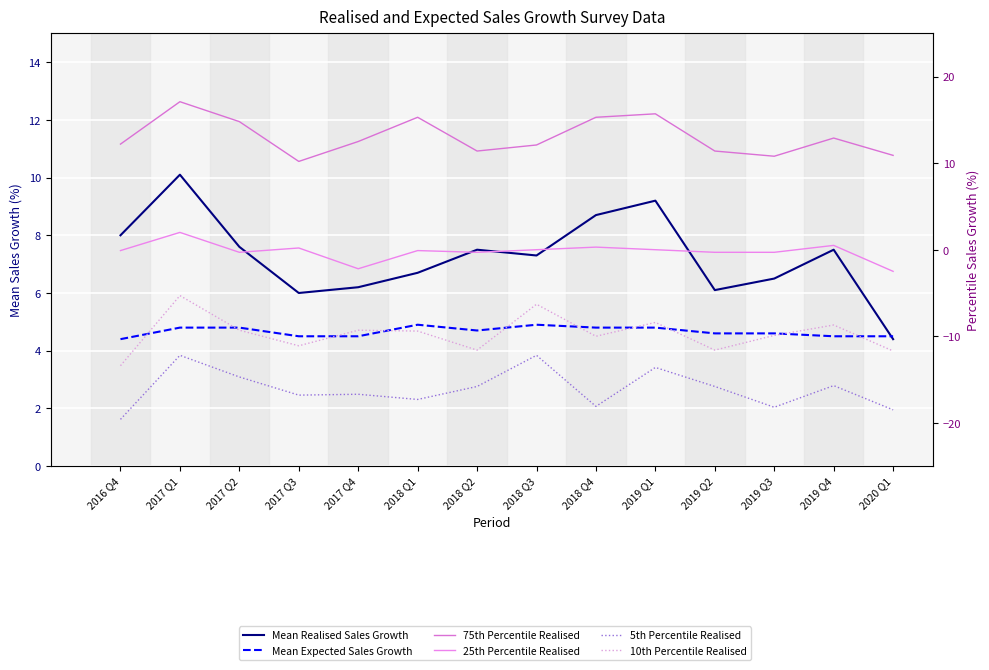

Rank the series at 2019 Q4 from highest to lowest value.

75th Percentile Realised, Mean Realised Sales Growth, Mean Expected Sales Growth, 25th Percentile Realised, 10th Percentile Realised, 5th Percentile Realised